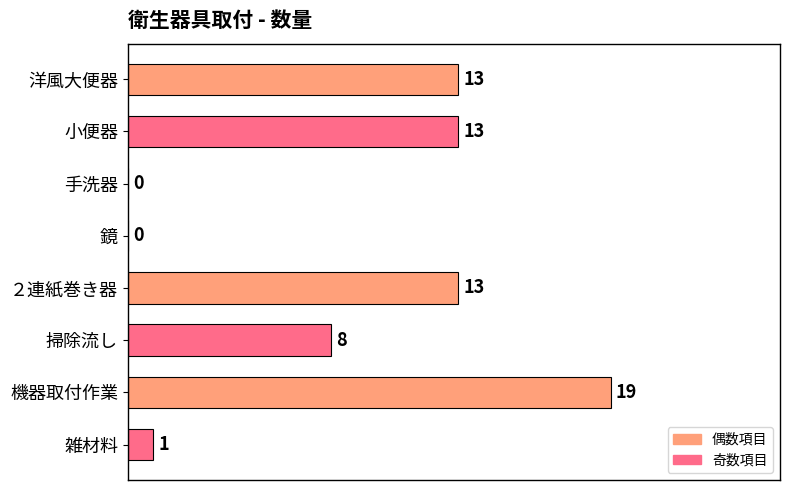

At which label is the value closest to 9?

掃除流し